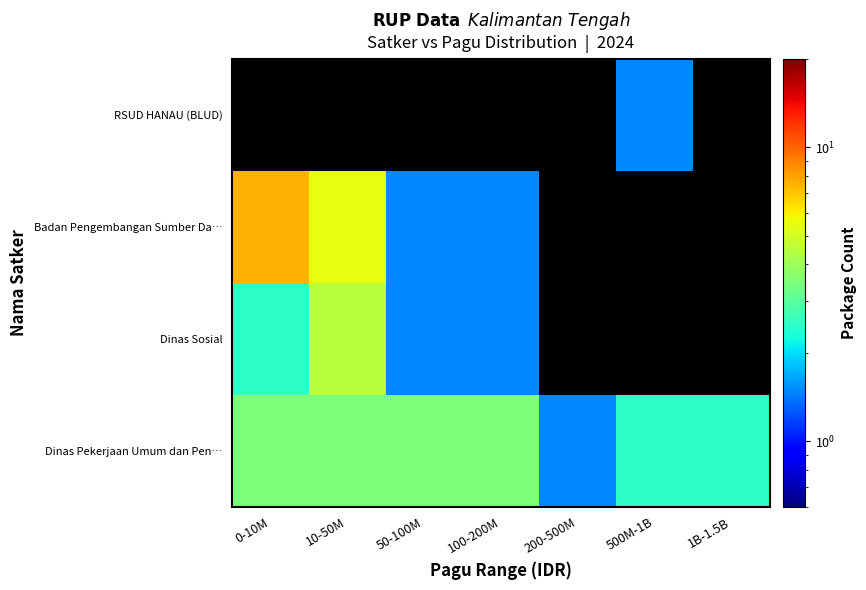

At which category does the chart reach its minimum across all series?

200-500M